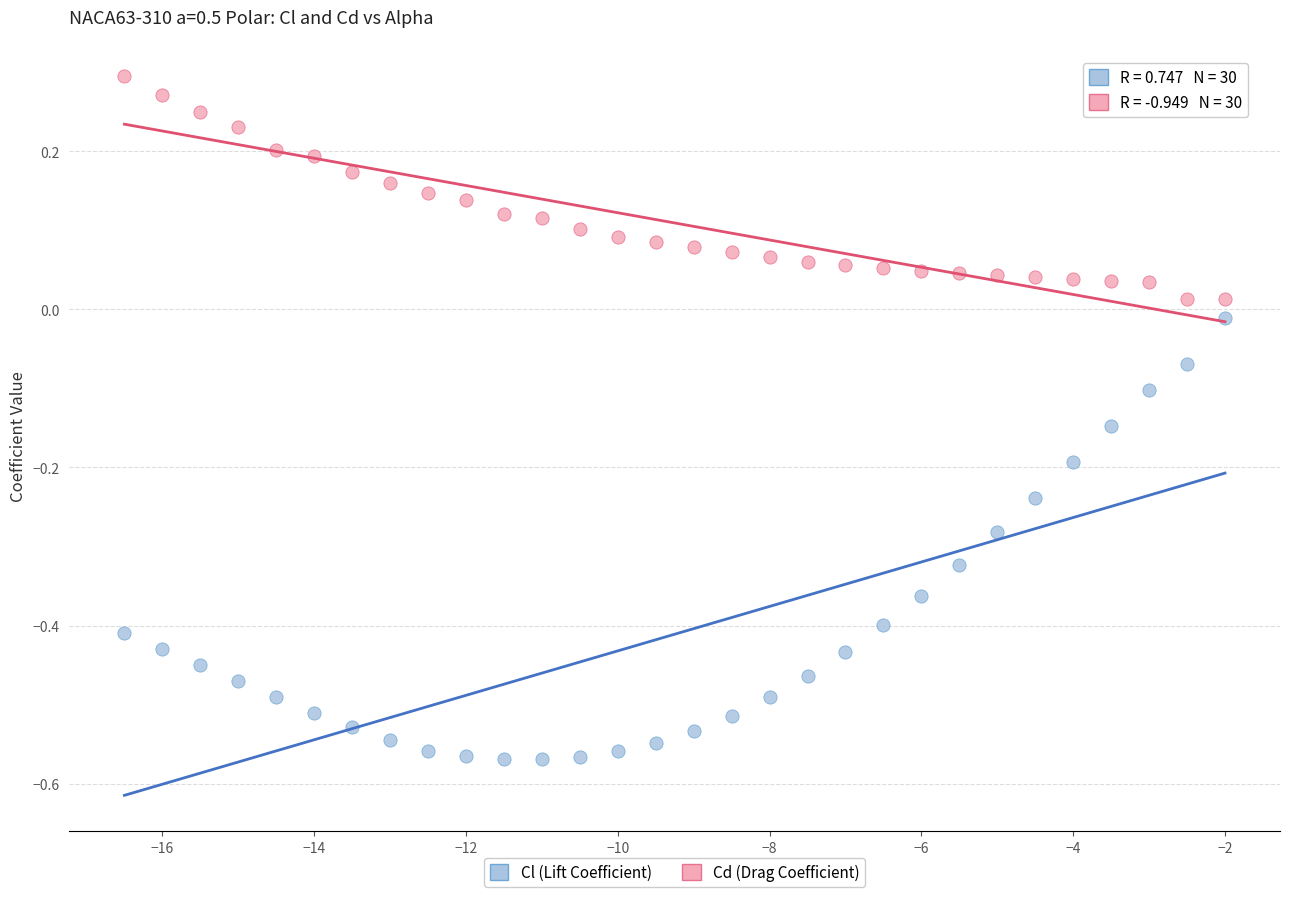

Across all data points, what is the range of Y values (max minus min)?

0.9